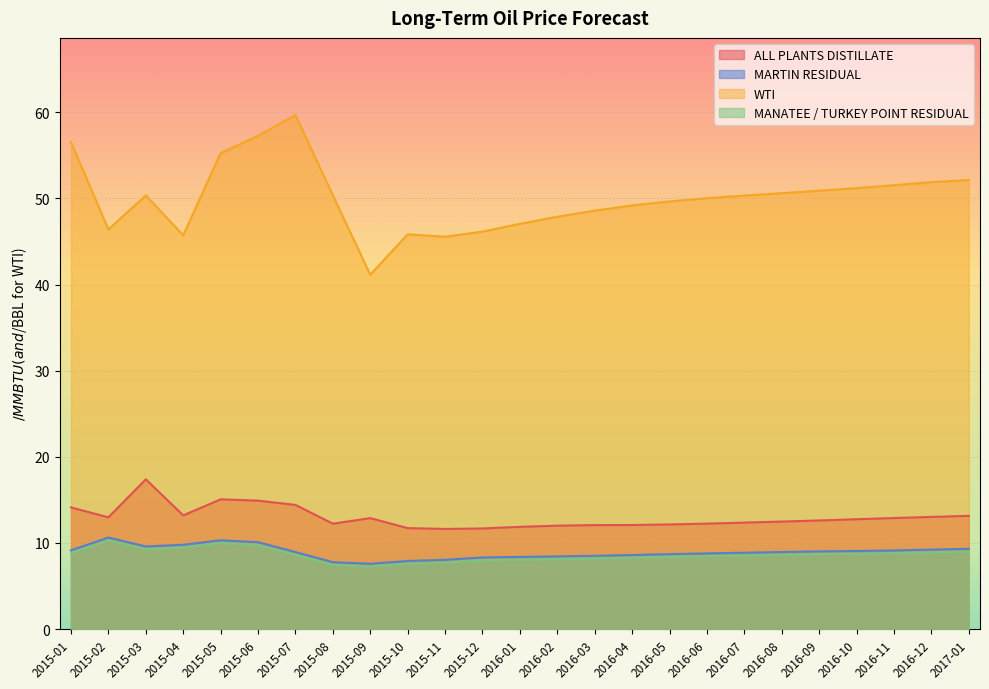

True or false: WTI has a value of 15.6 at 2016-12.

False